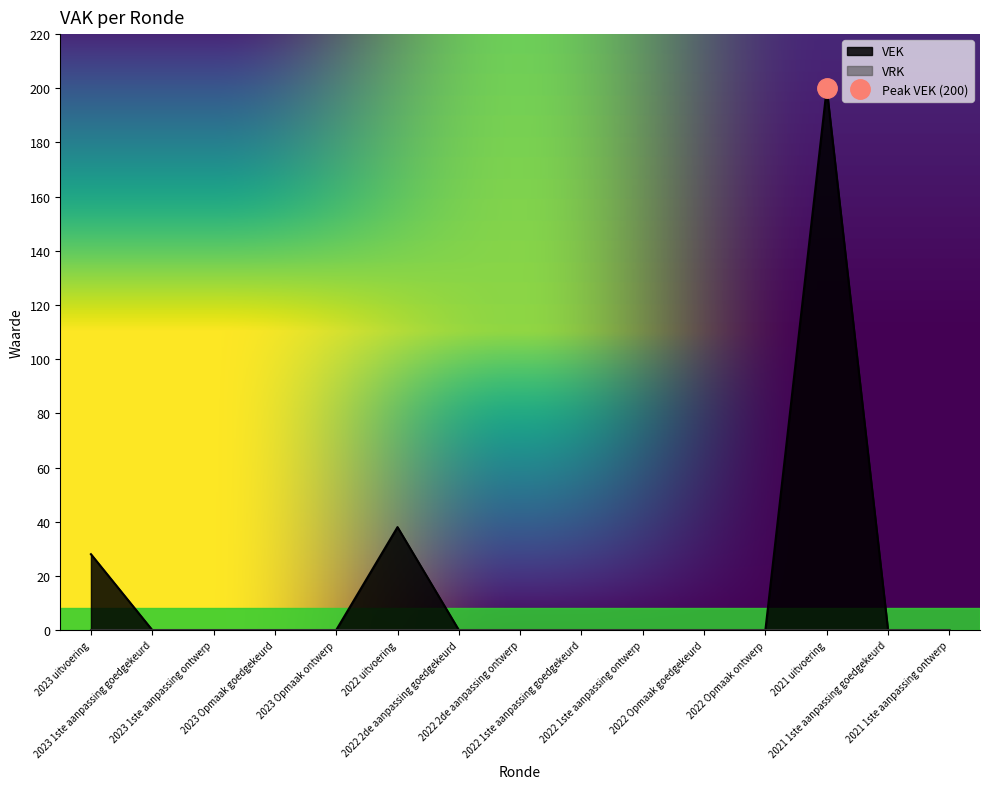

What position from the left is 2022 1ste aanpassing ontwerp?

10